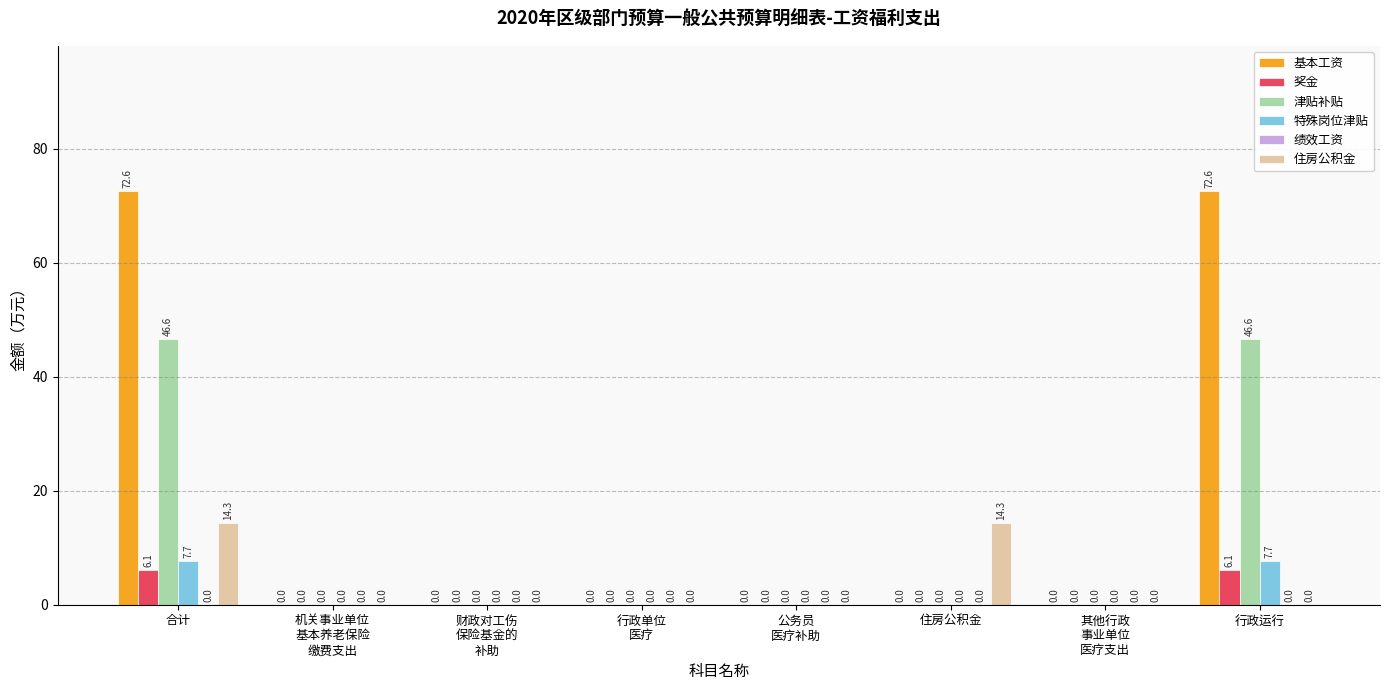

The 津贴补贴 series shows 26.1 at 行政单位
医疗. True or false?

False